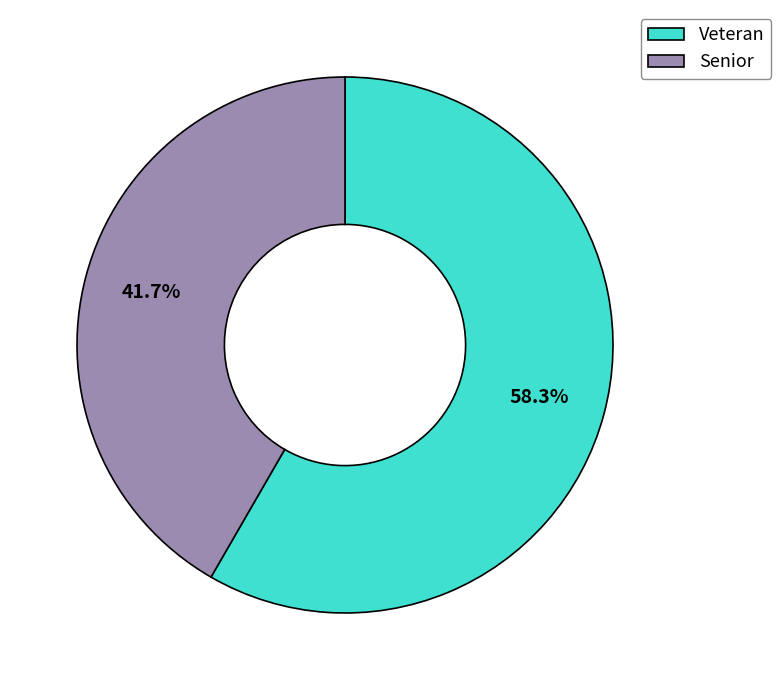

Combined, do Veteran and Senior account for over 50%?

Yes